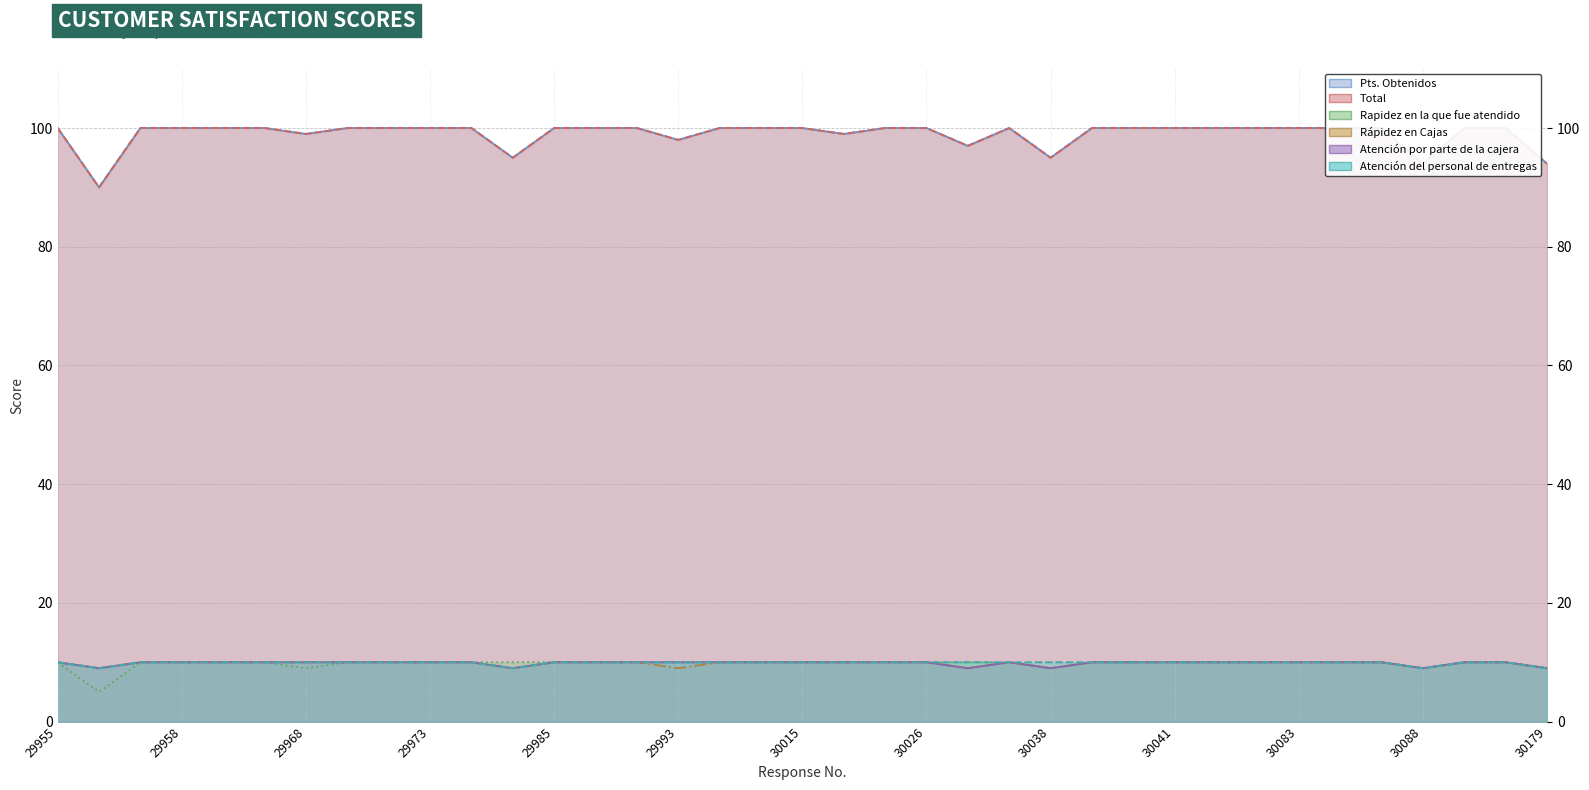

What is the sum of all Atención del personal de entregas values?

366